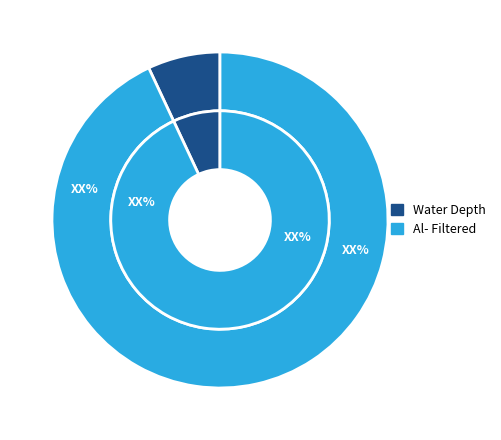

What is the change in value from Water Depth to Al- Filtered?

+9.2